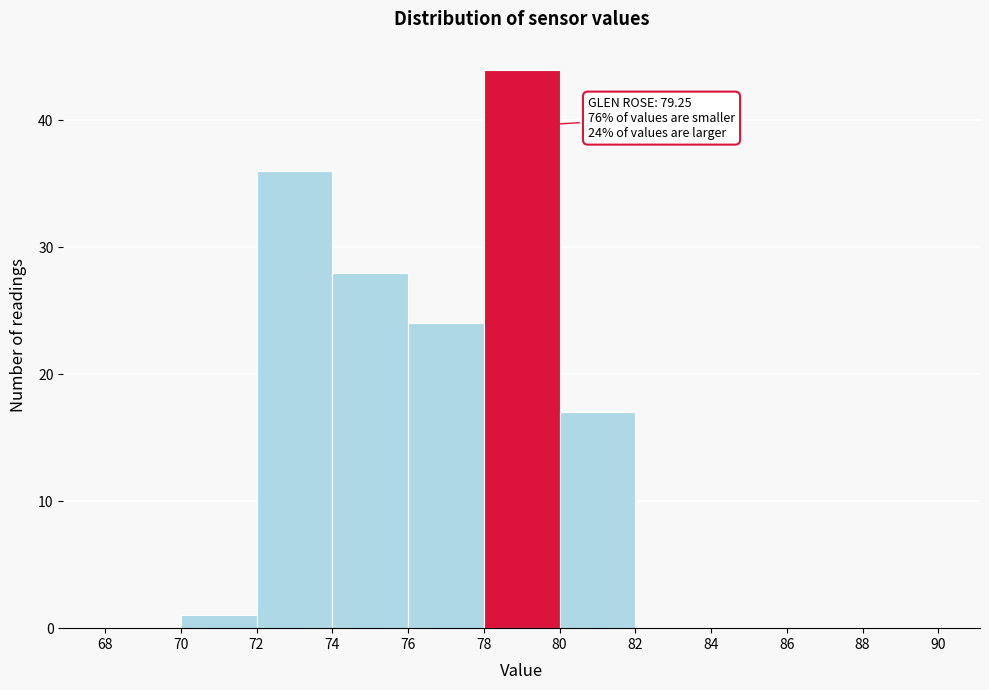

Which range on the x-axis has the tallest bar?

78 to 80